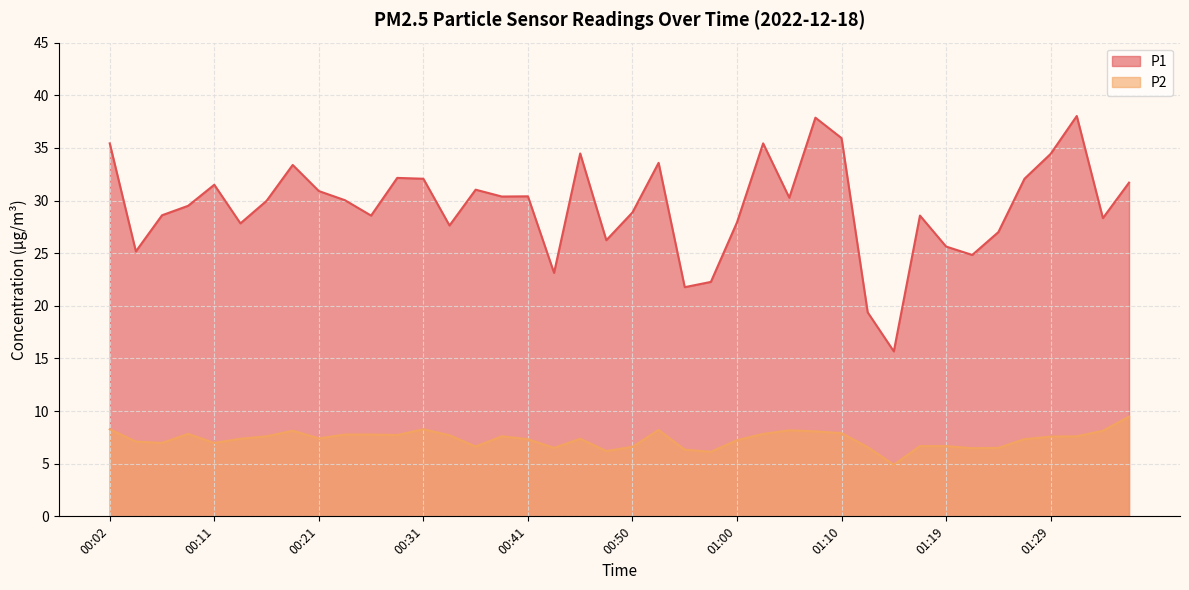

Between 00:02 and 00:36, which series saw the biggest shift?

P1